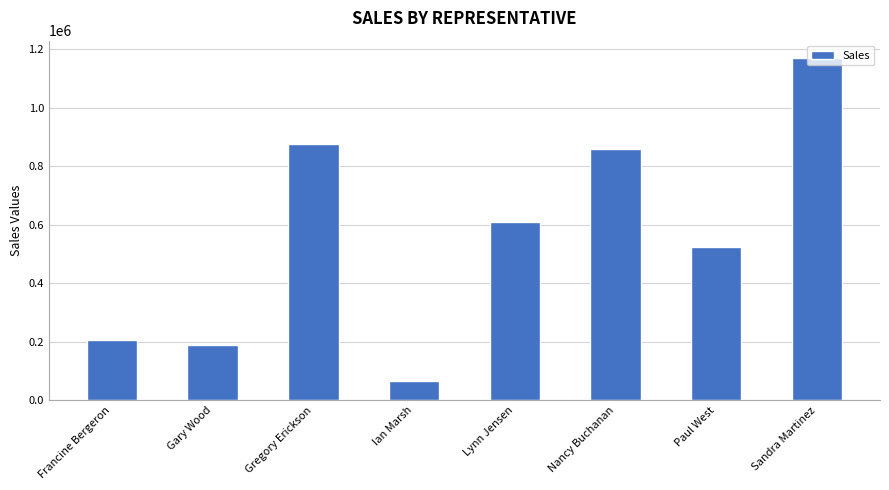

Rank the categories by value from lowest to highest.

Ian Marsh, Gary Wood, Francine Bergeron, Paul West, Lynn Jensen, Nancy Buchanan, Gregory Erickson, Sandra Martinez